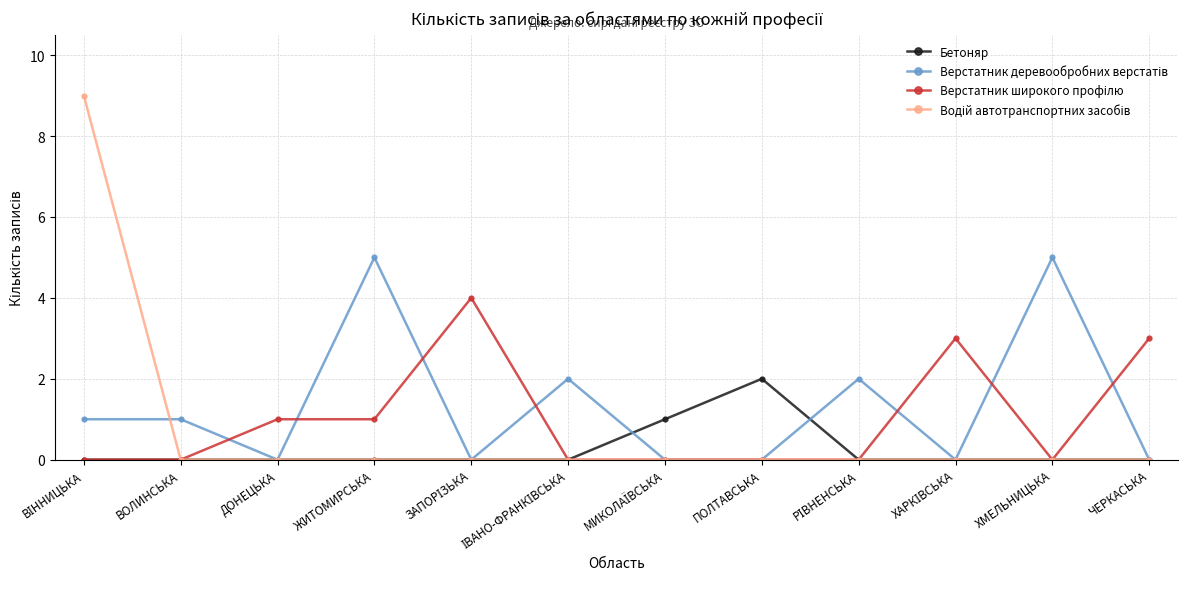

How many series are shown in this chart?

4